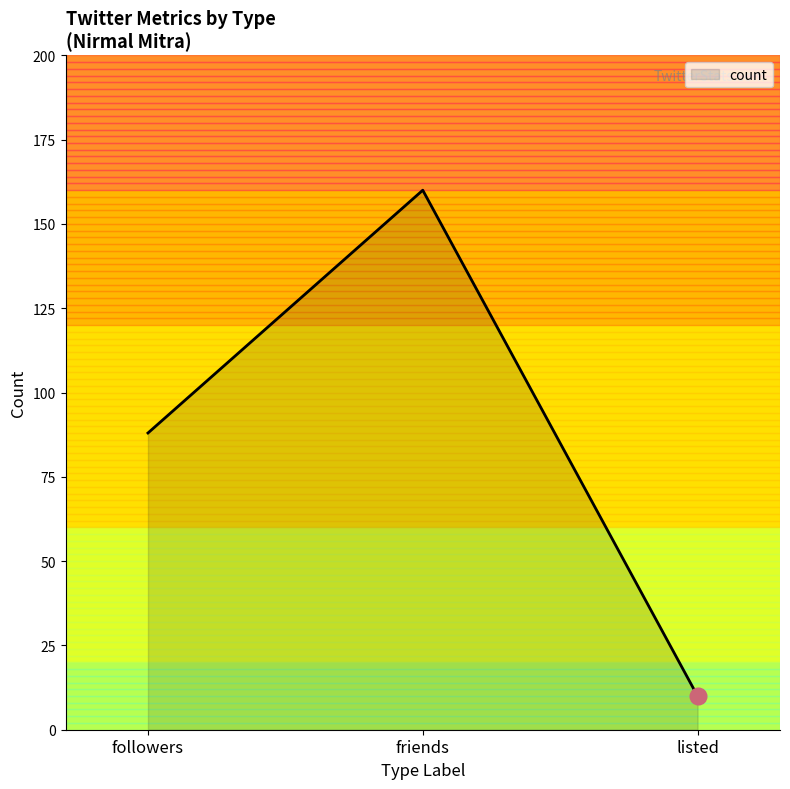

The chart shows a value of 88 at followers. True or false?

True